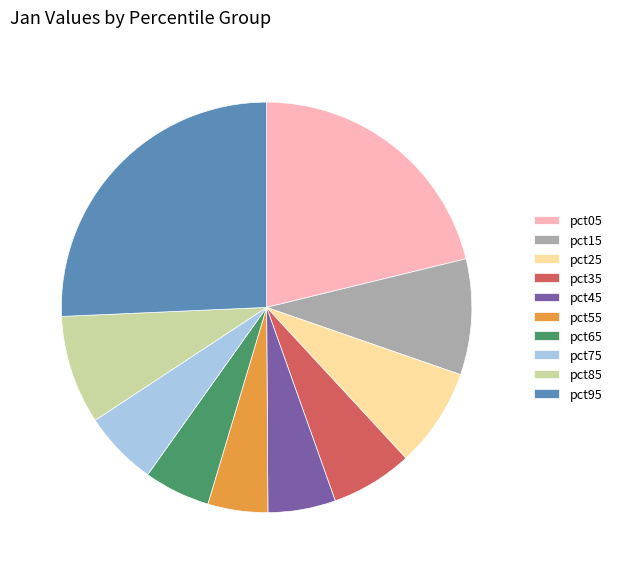

What is the largest slice in the pie chart?

pct95